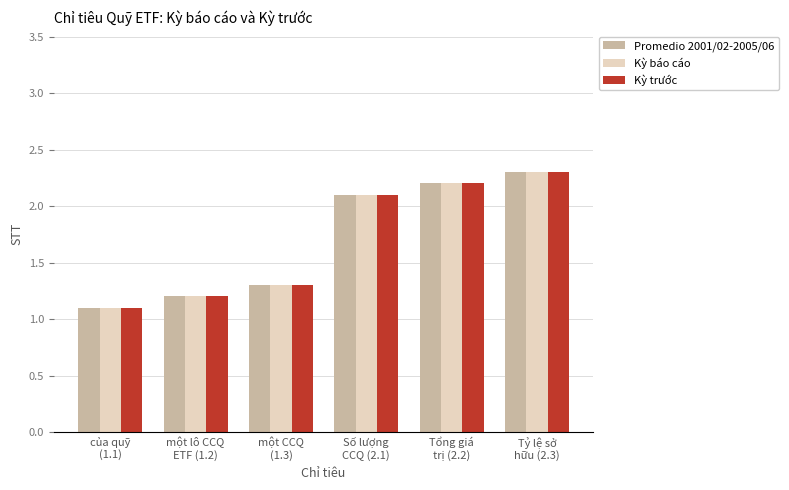

How many data points in Promedio 2001/02-2005/06 are less than 2?

3